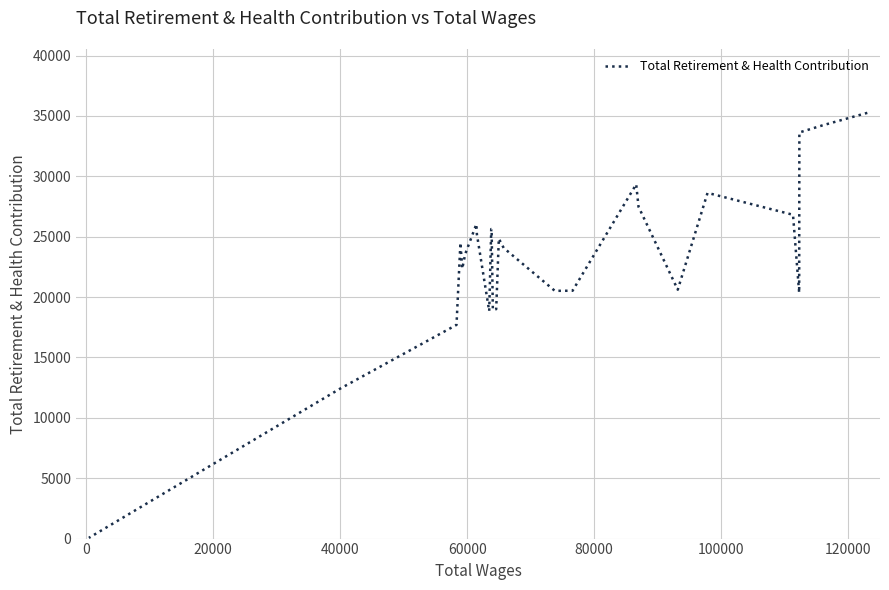

What is the average value?

23116